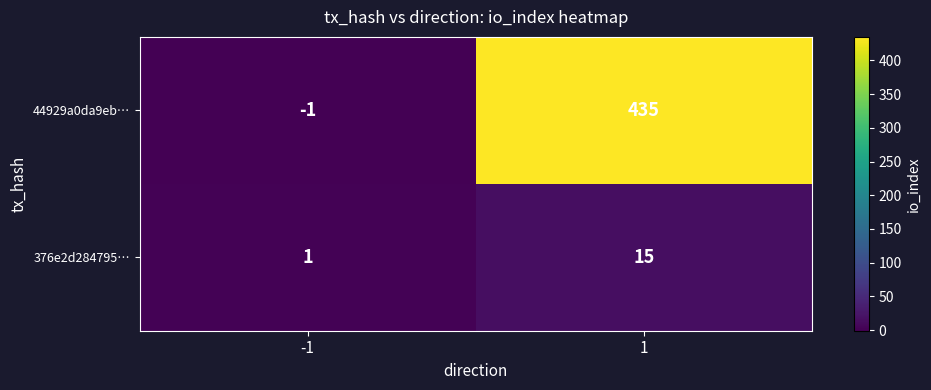

At which category is the sum across all series the highest?

1